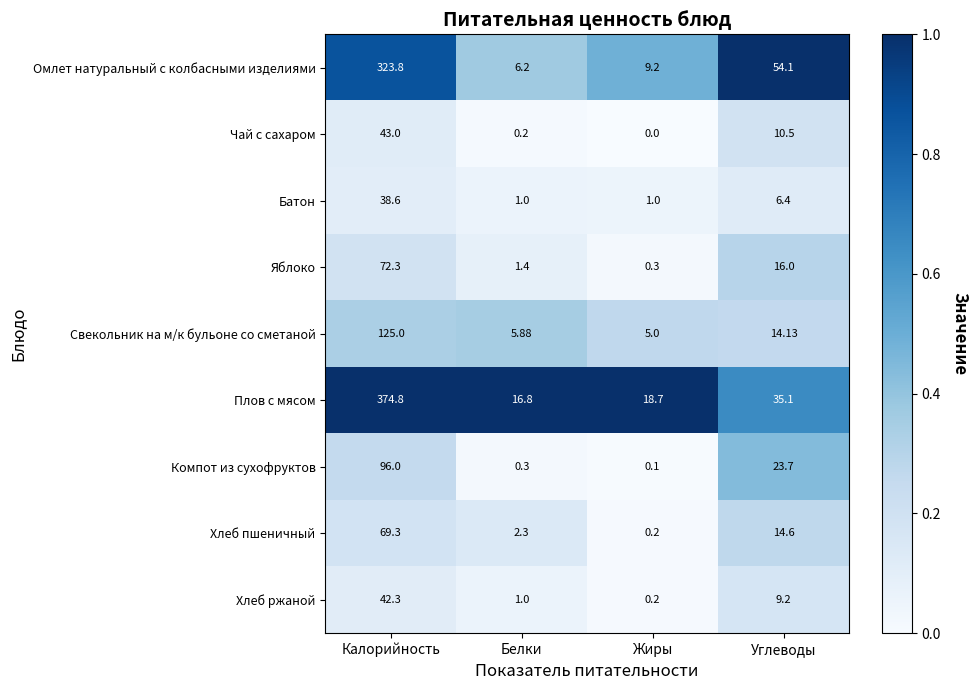

At which category does the chart reach its peak across all series?

Калорийность